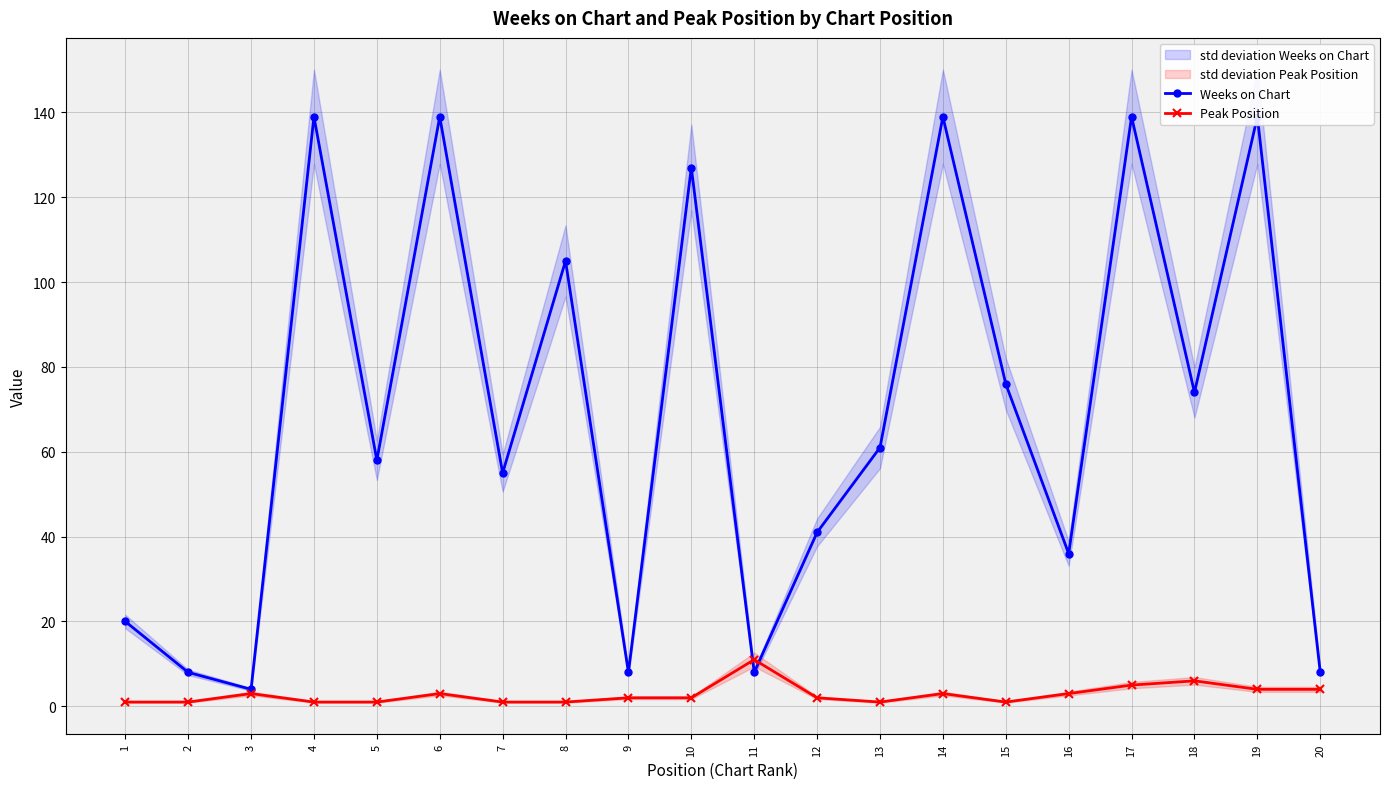

Which label corresponds to the largest value in the chart?

4